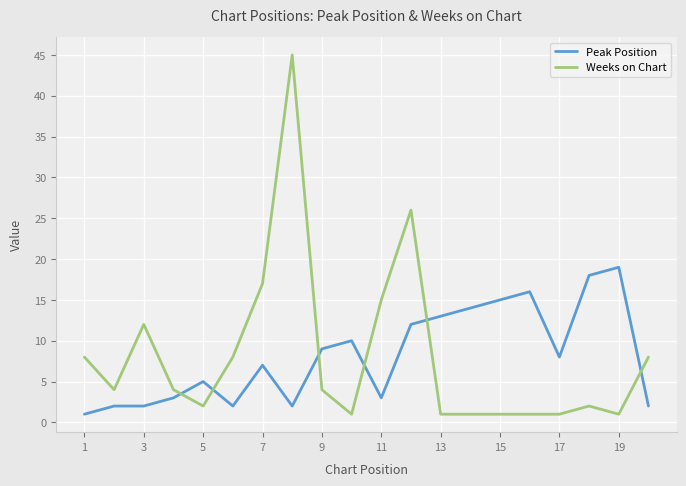

Rank the series by their maximum value, from highest to lowest.

Weeks on Chart, Peak Position